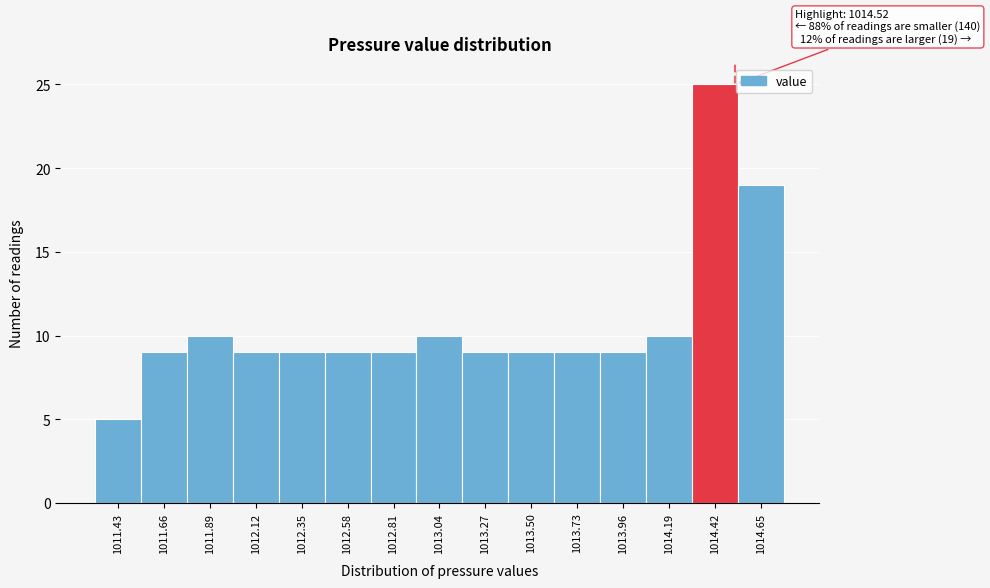

Which range on the x-axis has the tallest bar?

1014.305 to 1014.535